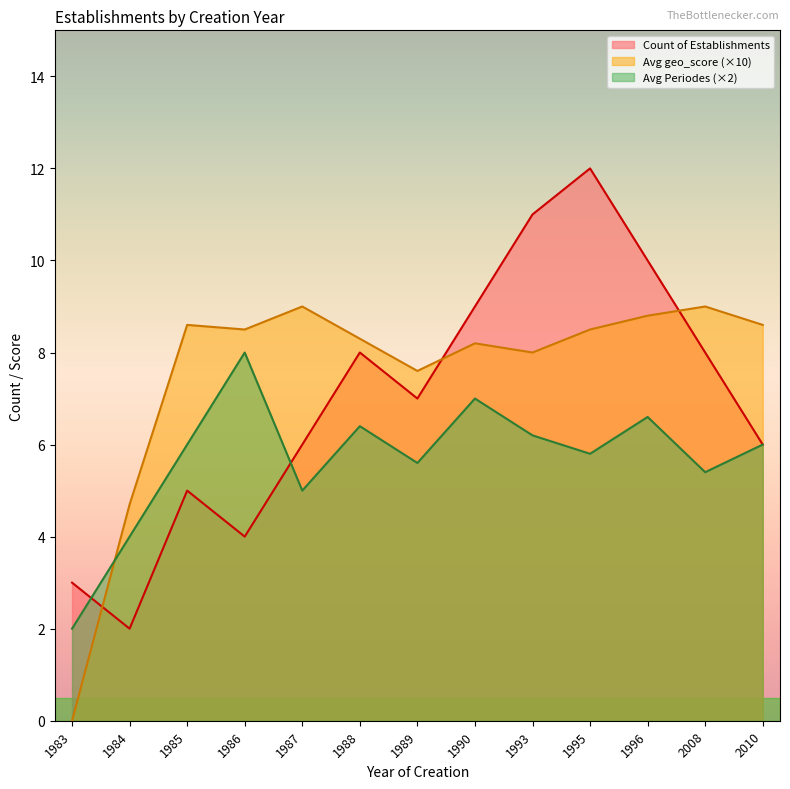

Which category has the highest value across all series?

1995